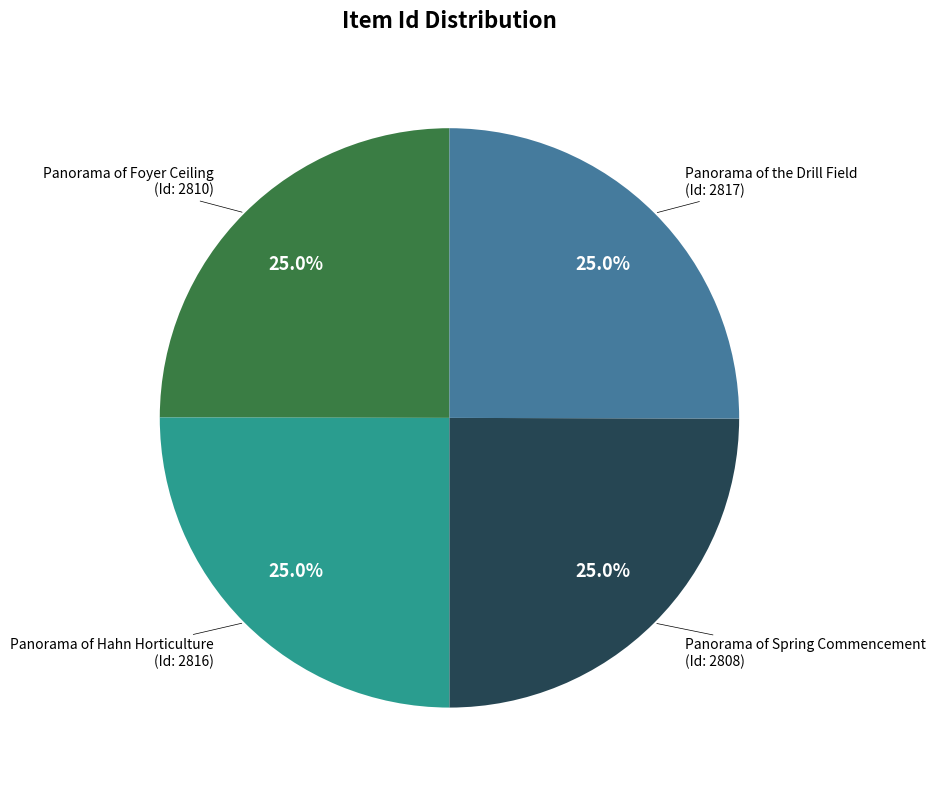

Count the number of slices in the pie.

4